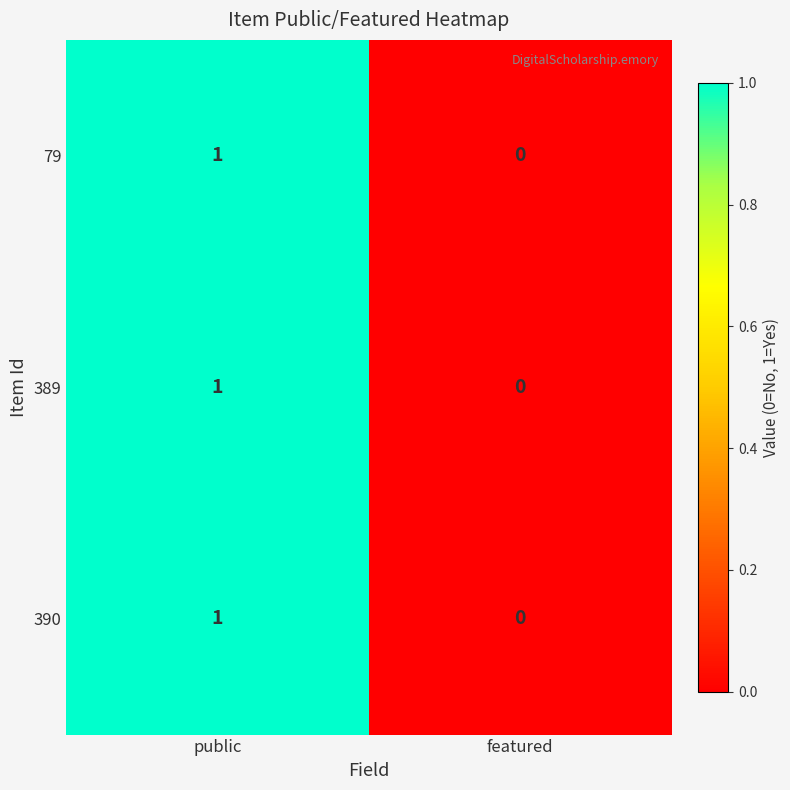

At which category is the sum across all series the highest?

public